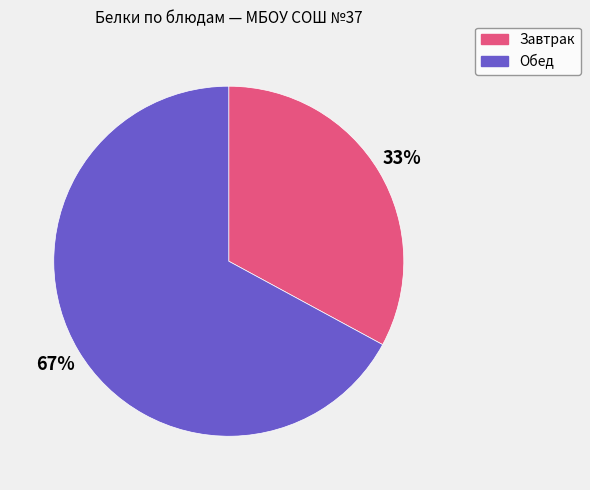

True or false: Завтрак accounts for 19% of the total.

False